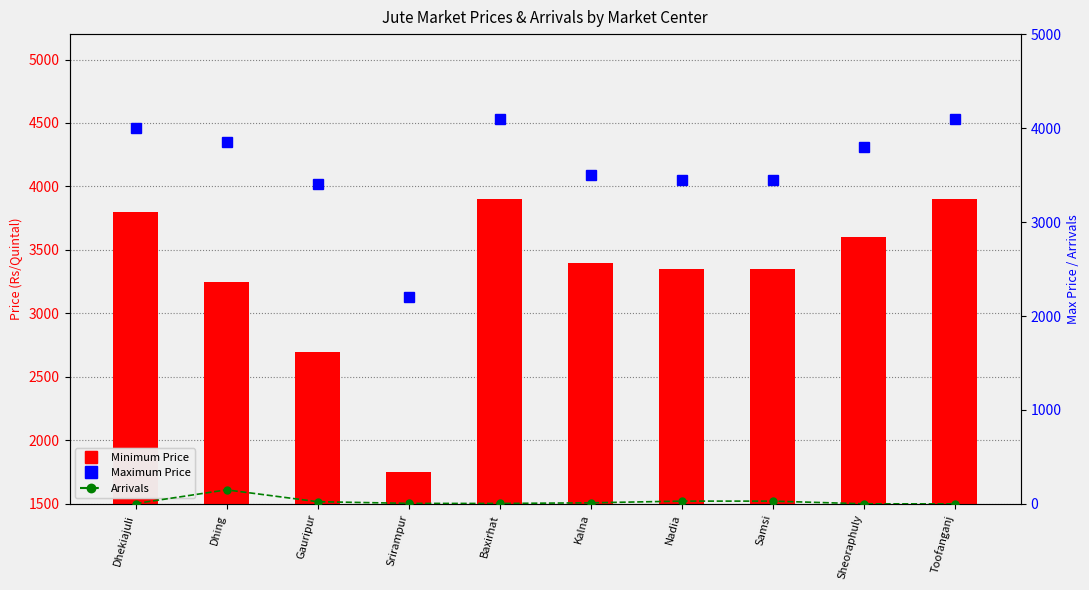

Where is Maximum Price nearest to the value 3150?

Gauripur